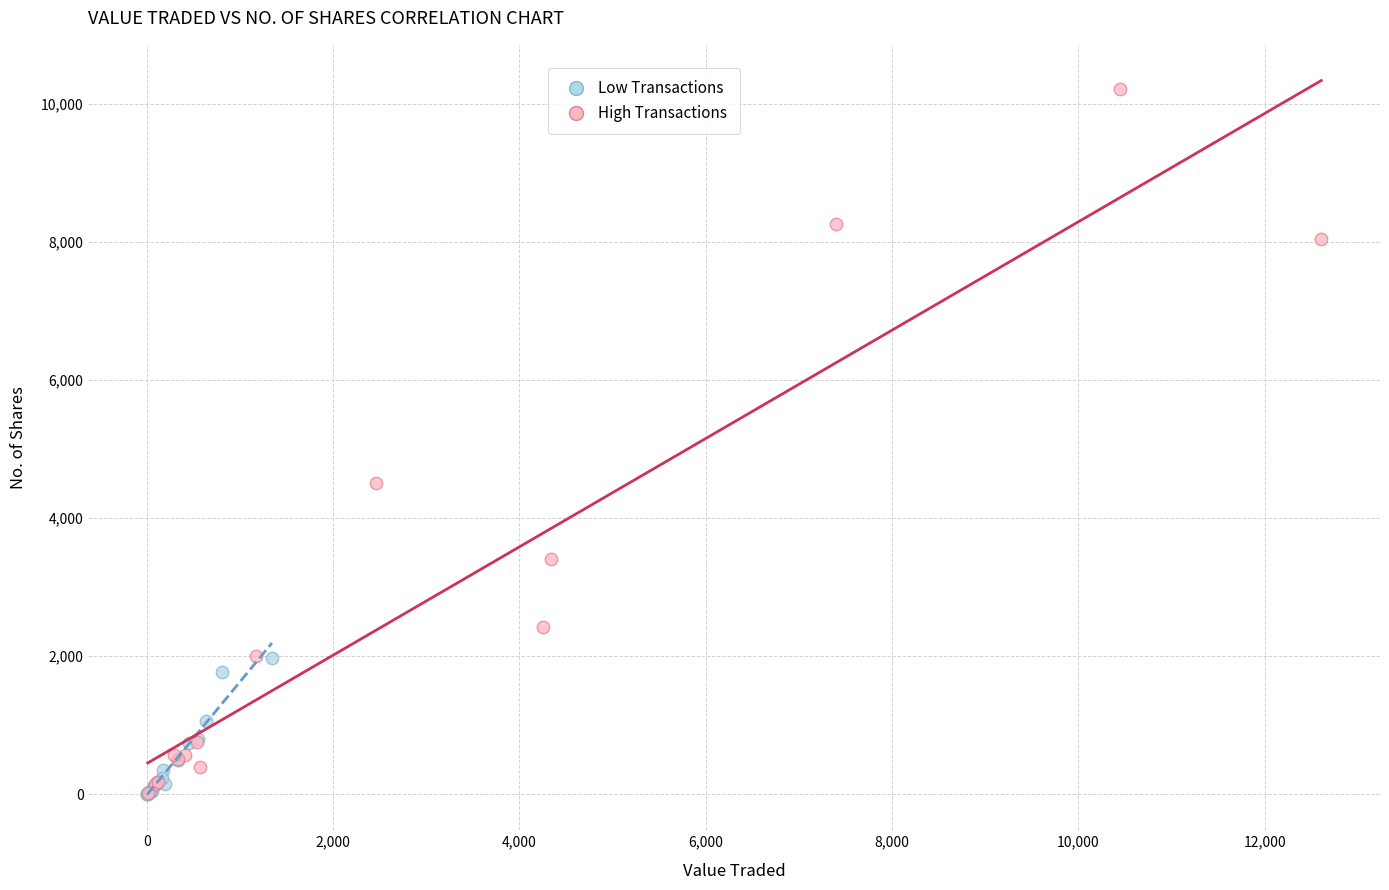

Which series reaches the maximum Y coordinate?

High Transactions